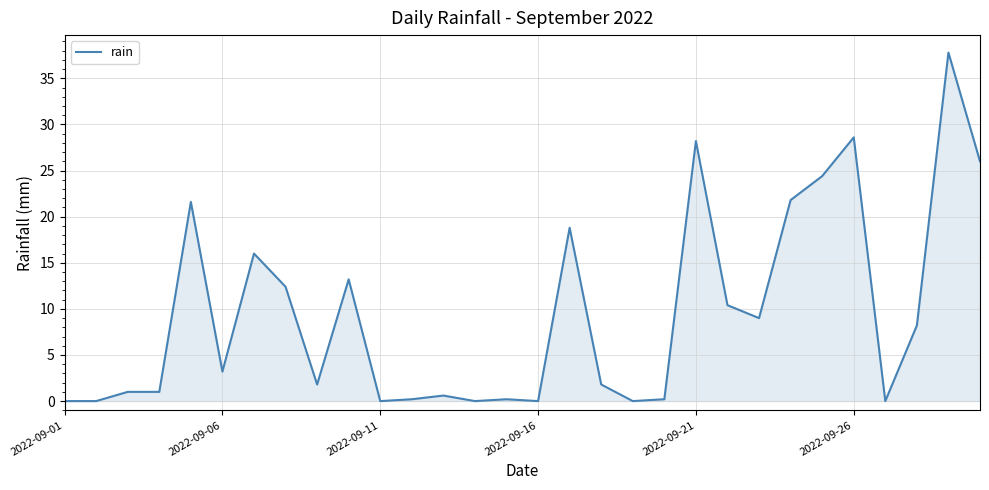

What is the greatest value displayed?

37.8